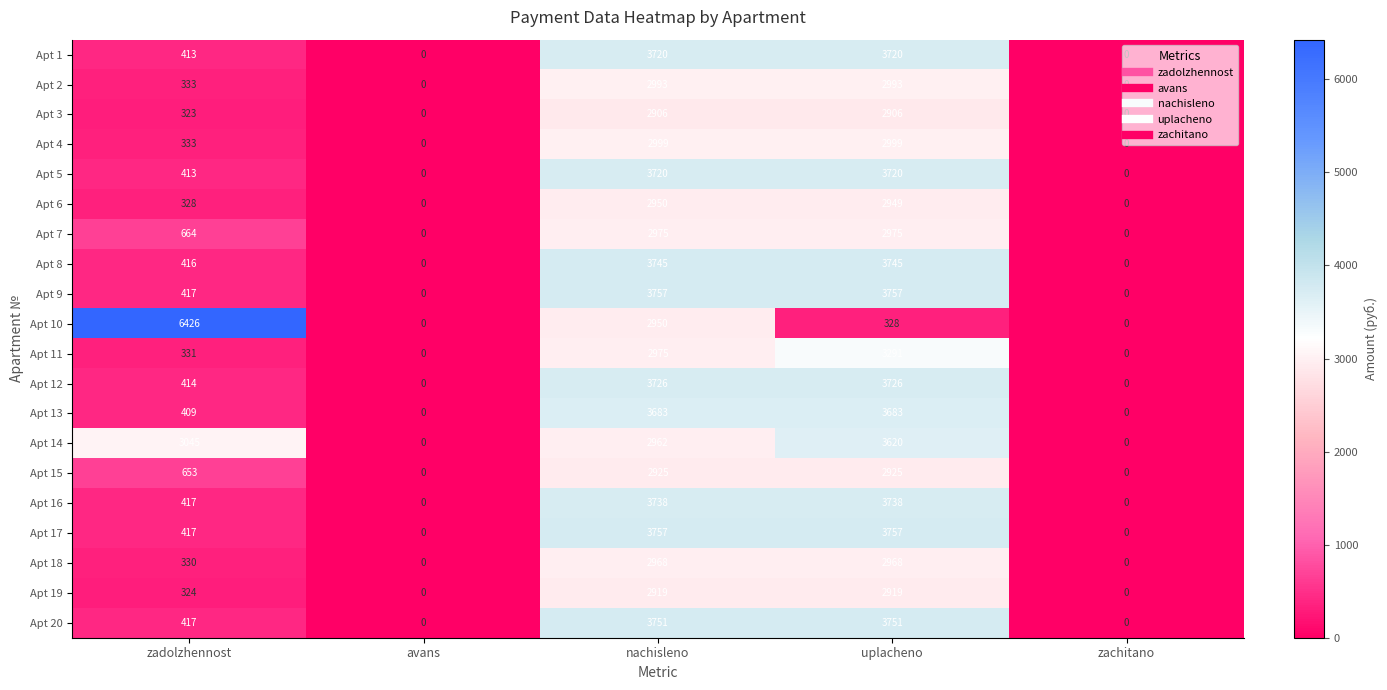

Which series has the largest range (max minus min)?

Apt 10